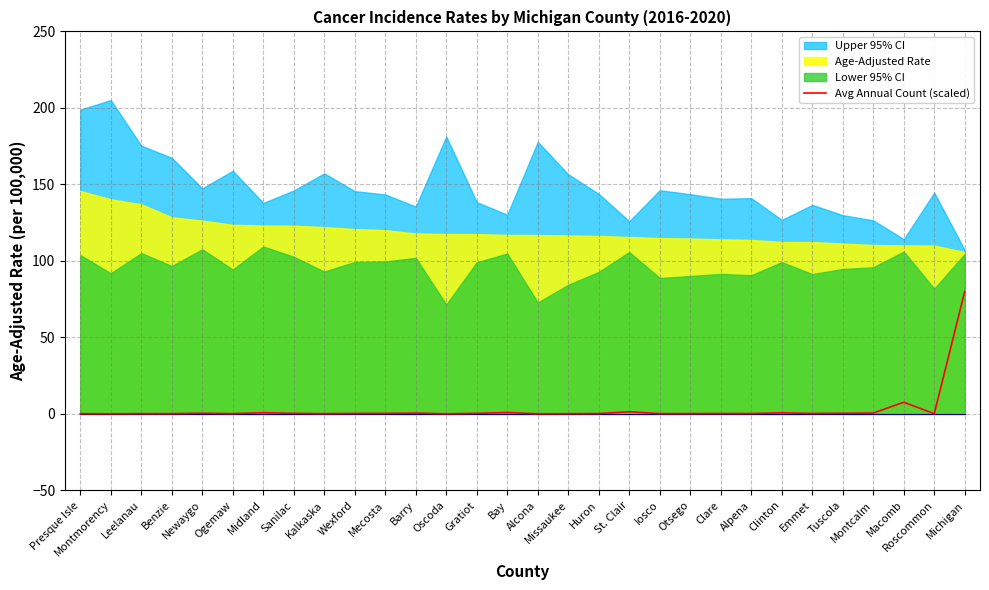

Reading right to left, extract all data points from this chart.

80.0	0.1	7.6	0.5	0.4	0.3	0.7	0.2	0.2	0.2	0.2	1.4	0.2	0.1	0.1	0.9	0.4	0.1	0.5	0.3	0.3	0.2	0.3	0.8	0.2	0.4	0.1	0.2	0.1	0.1